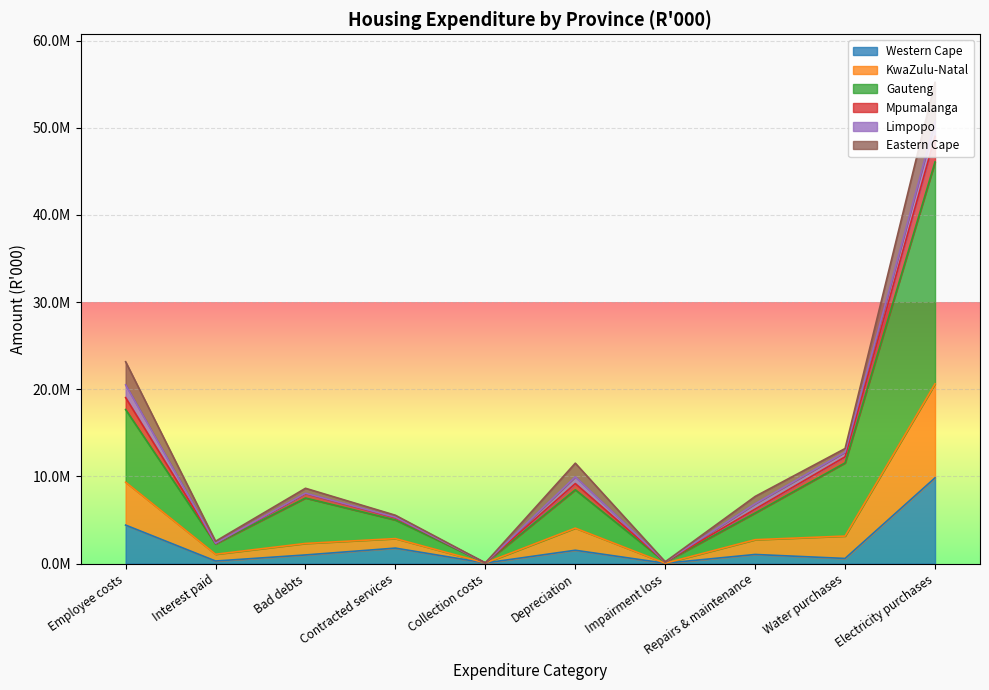

What is the greatest value displayed?

55203072